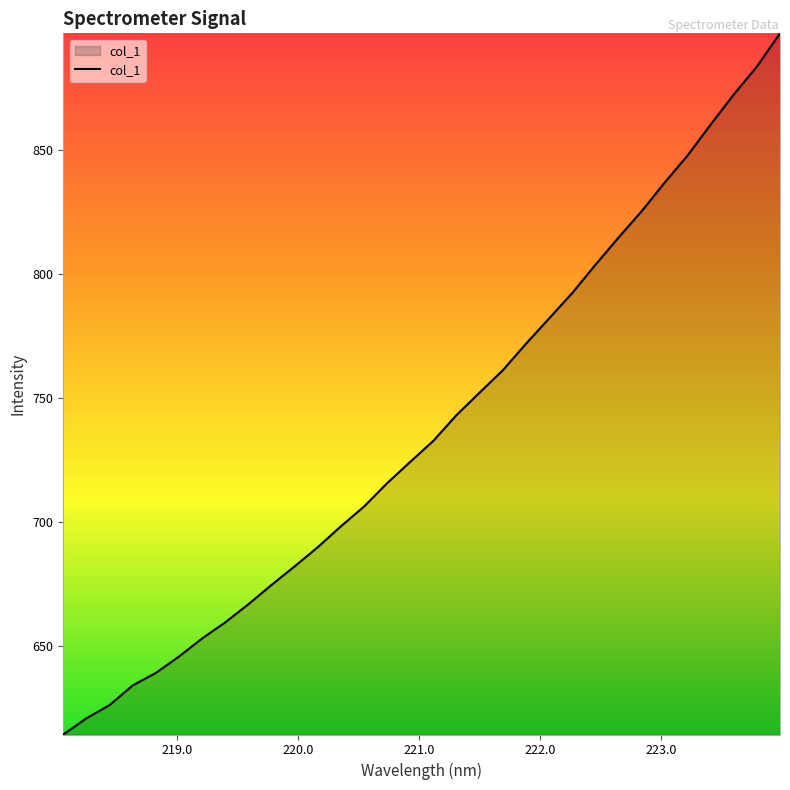

What is the minimum value shown in the chart?

614.2